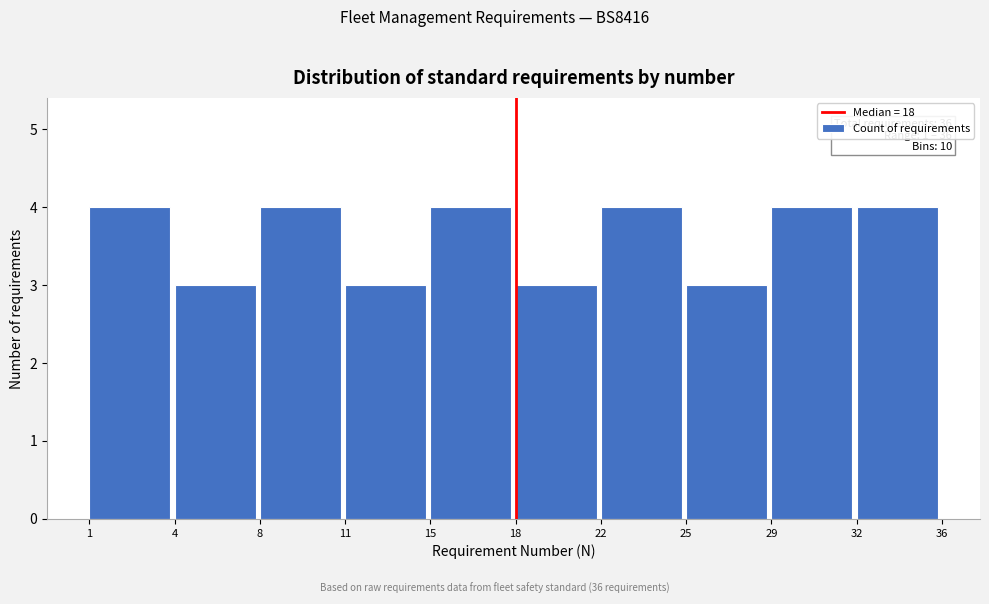

Reading left to right, transcribe all the data shown in this chart.

4	3	4	3	4	3	4	3	4	4